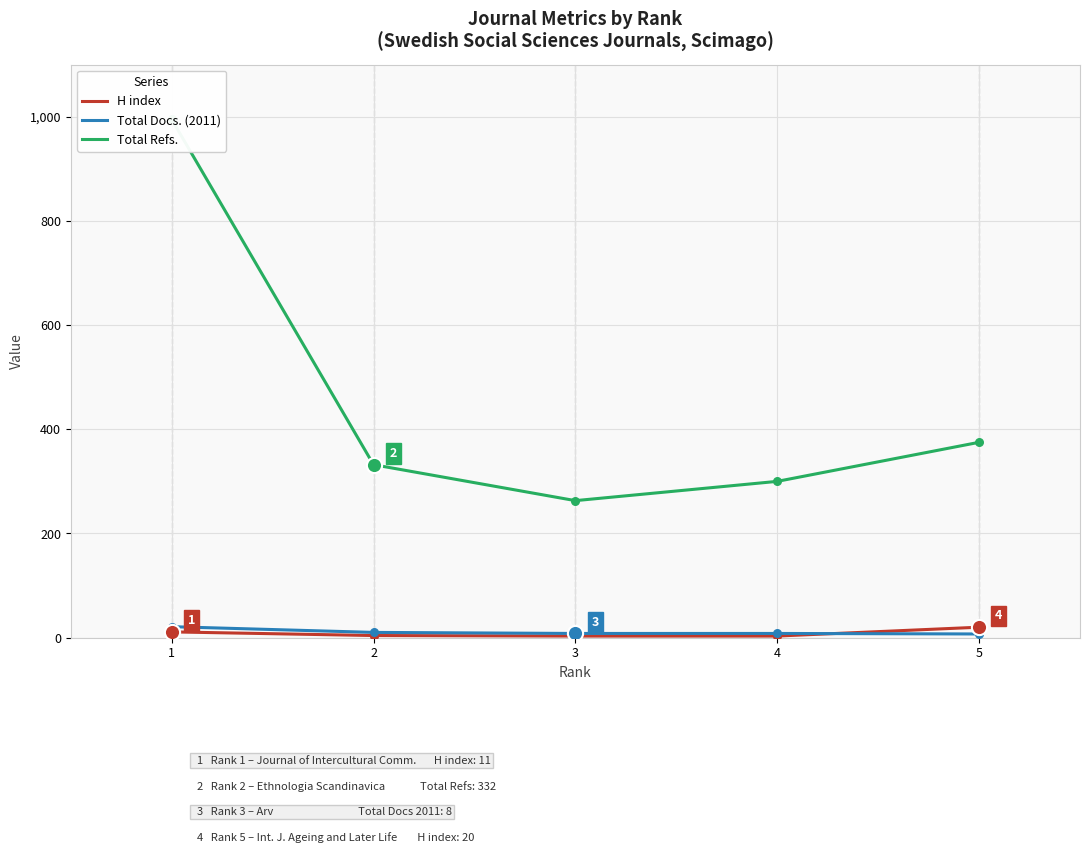

Is the value of H index at 4 greater than the value of Total Docs. (2011) at 5?

No